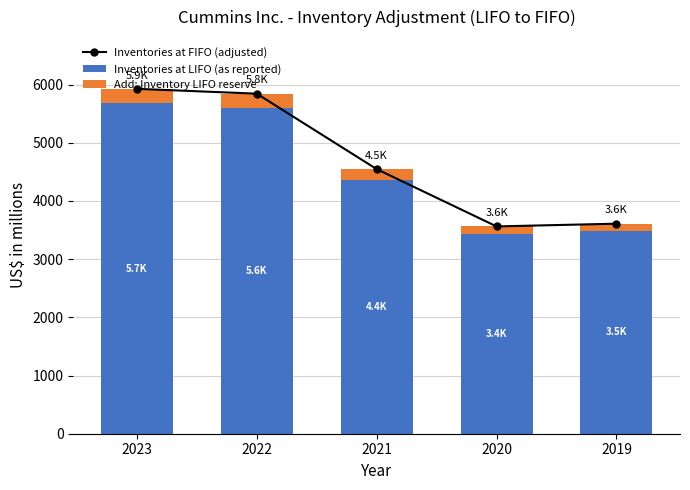

What is the spread (max minus min) of values at 2022?

5603